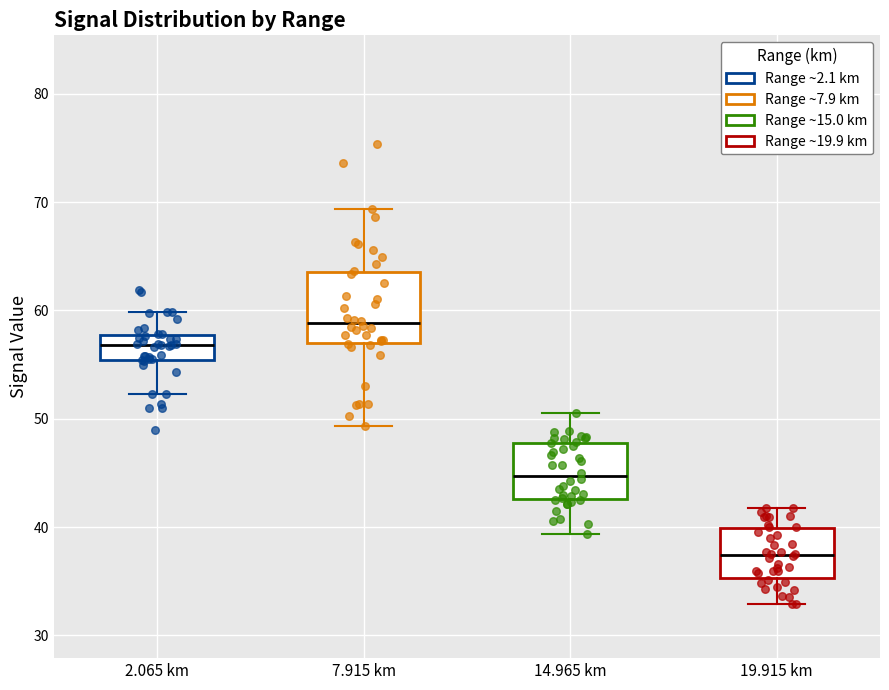

Which box's median line is the lowest?

19.915 km